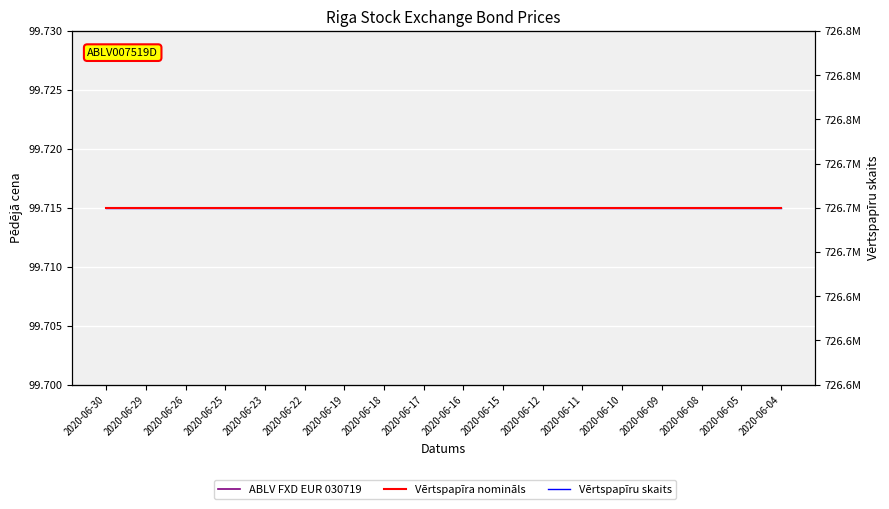

What is the difference between the highest and lowest values at 2020-06-12?

726699900.3